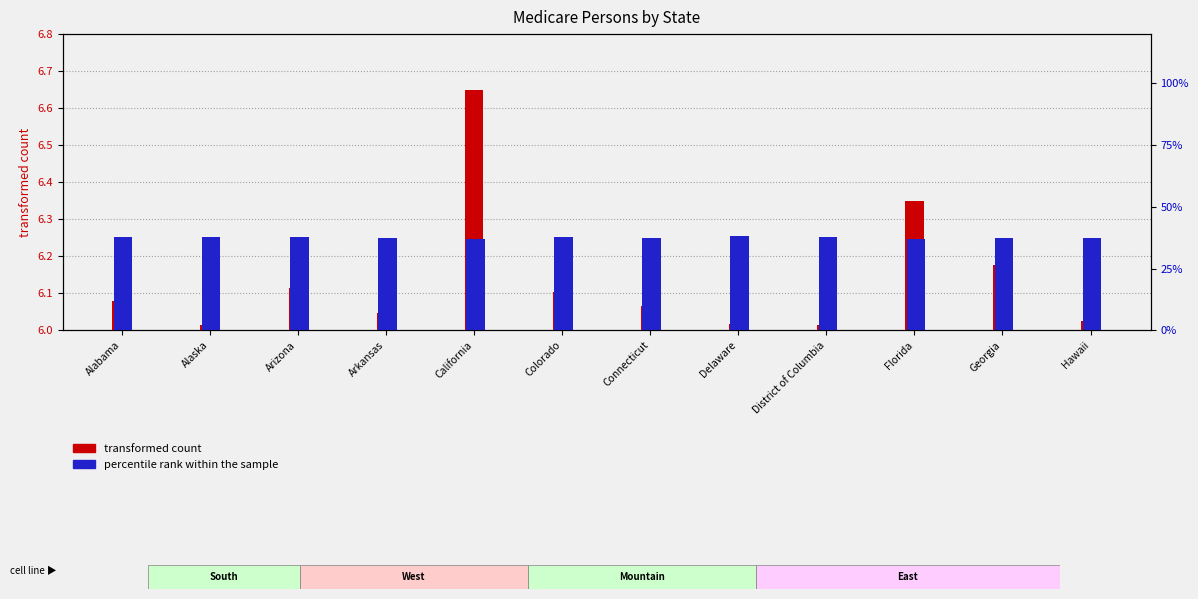

At which category does the chart reach its minimum across all series?

Alaska